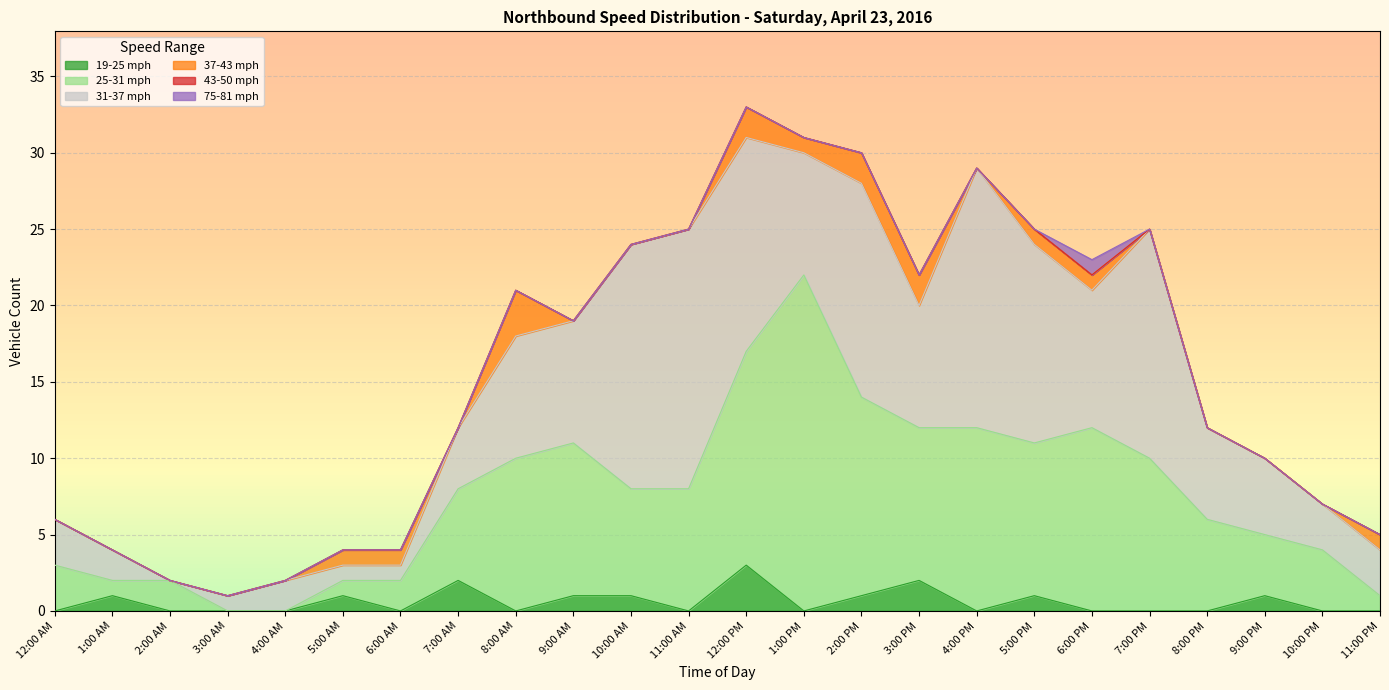

At which category does the chart reach its peak across all series?

1:00 PM